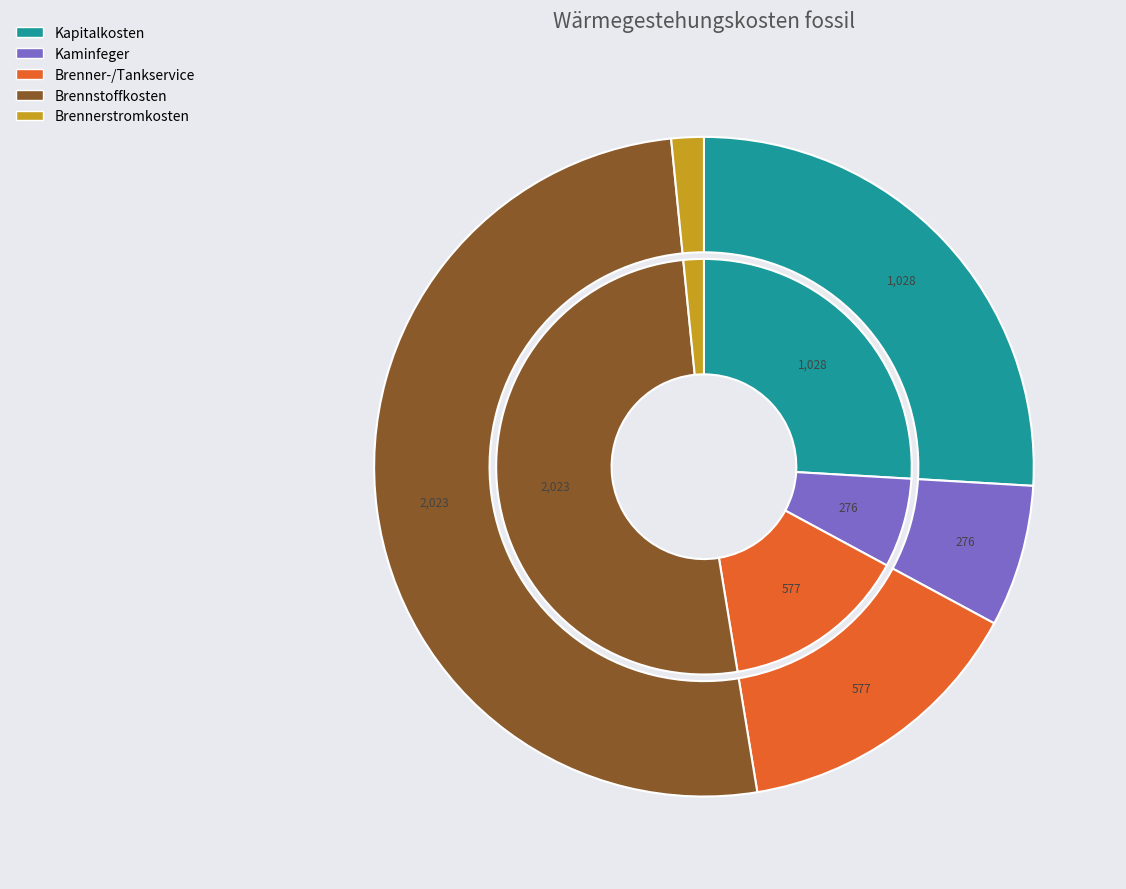

Between Brennerstromkosten and Kapitalkosten, which is larger?

Kapitalkosten